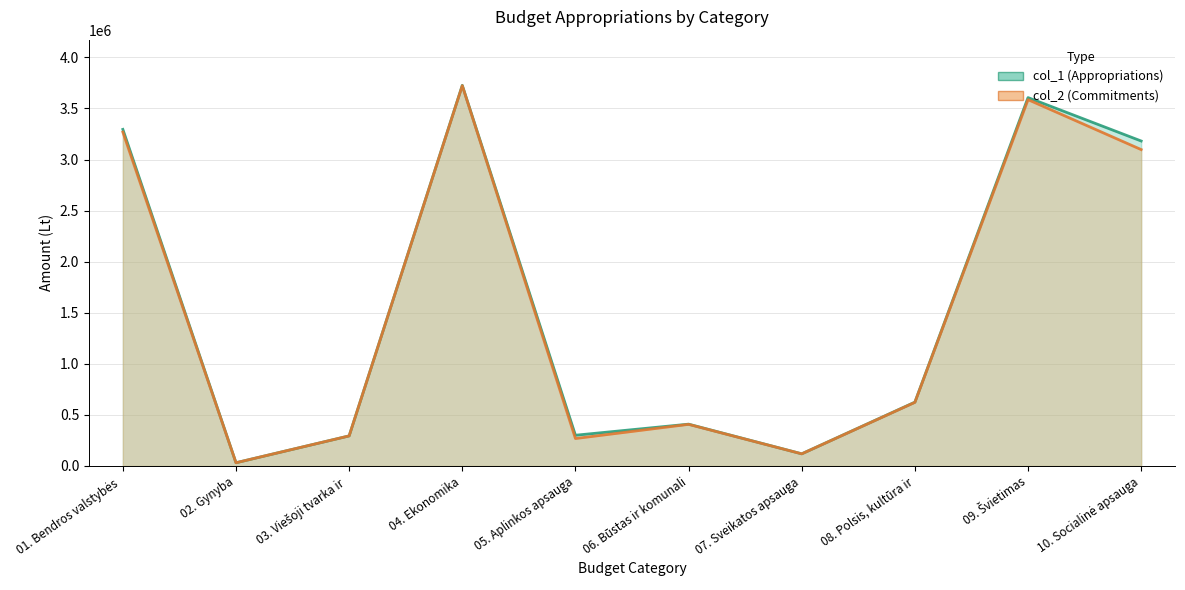

List the series in order of their peak value, highest first.

col_1, col_2